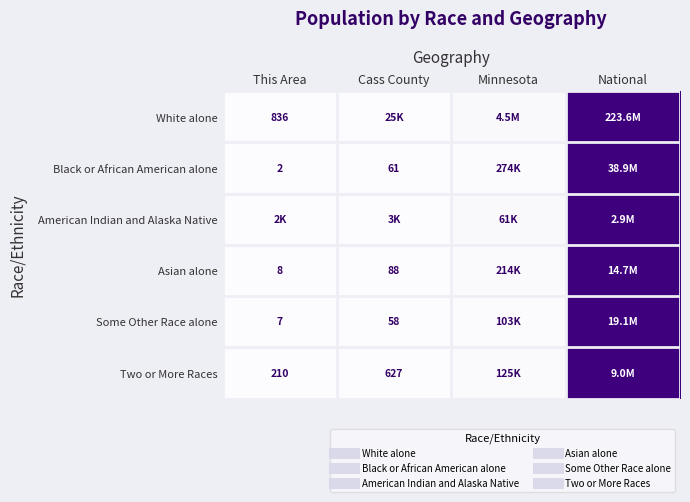

At which category is the sum across all series the highest?

National